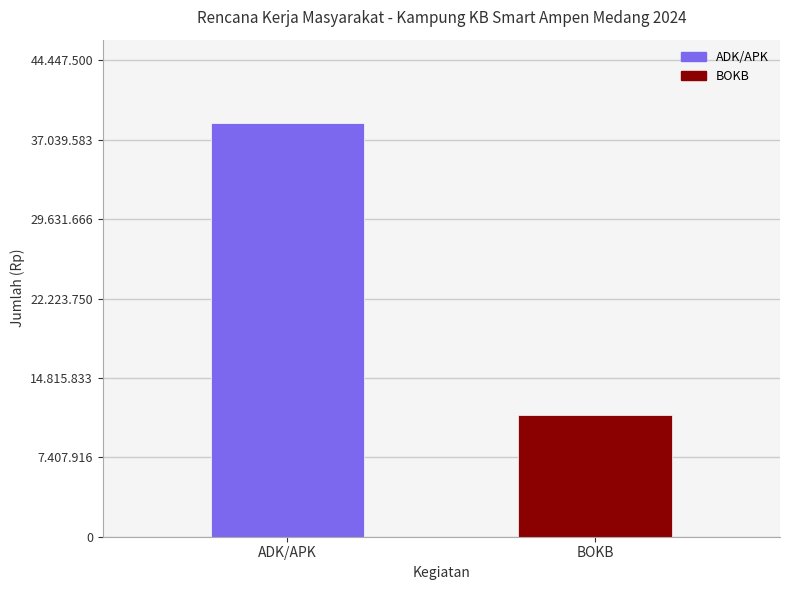

What is the difference between the values at ADK/APK and BOKB?

27300000